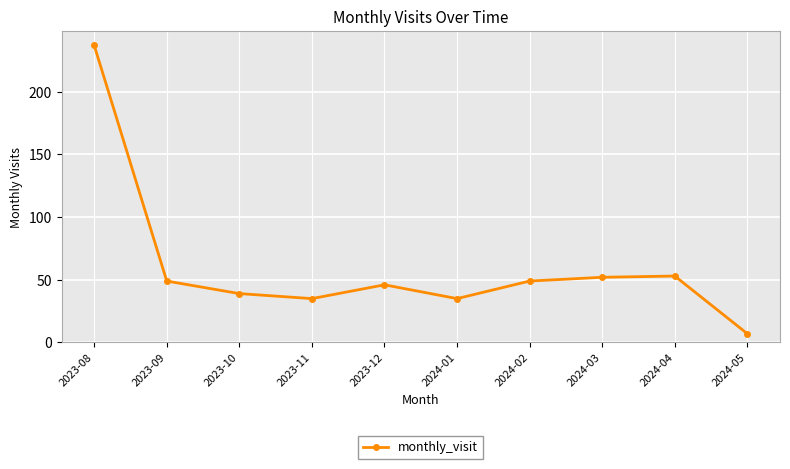

What is the value of the 1st point from the left?

237